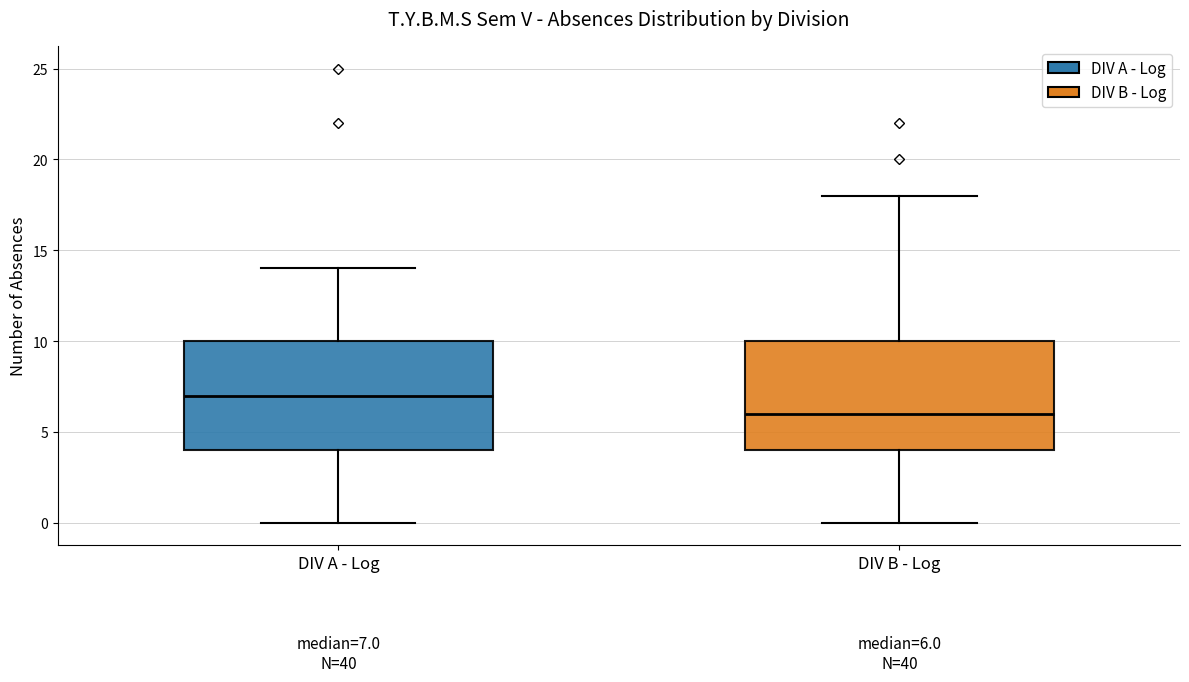

Which box's median line is the lowest?

DIV B - Log